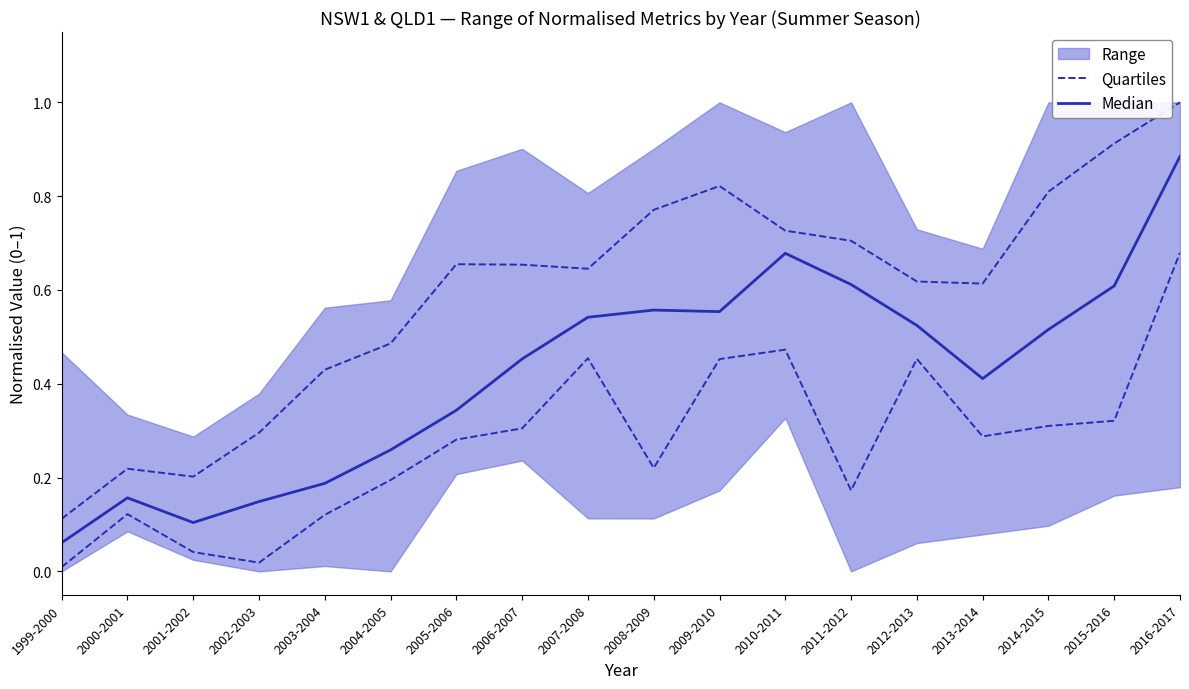

True or false: Quartiles and Median intersect in this chart.

False